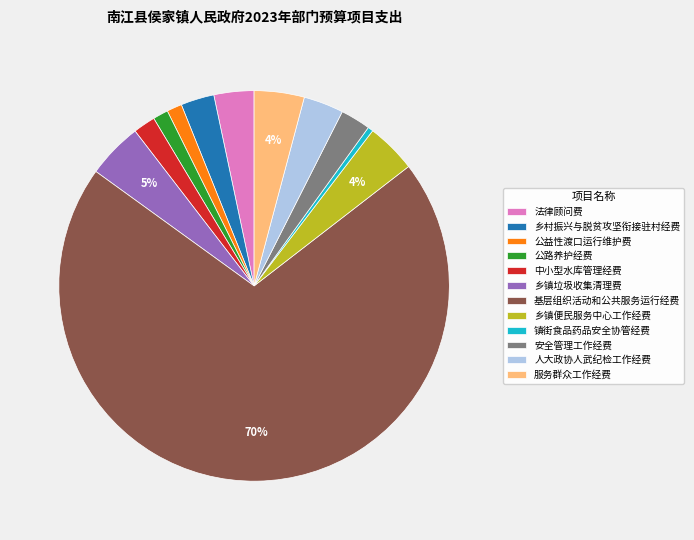

Which has a higher value, 乡镇垃圾收集清理费 or 人大政协人武纪检工作经费?

乡镇垃圾收集清理费